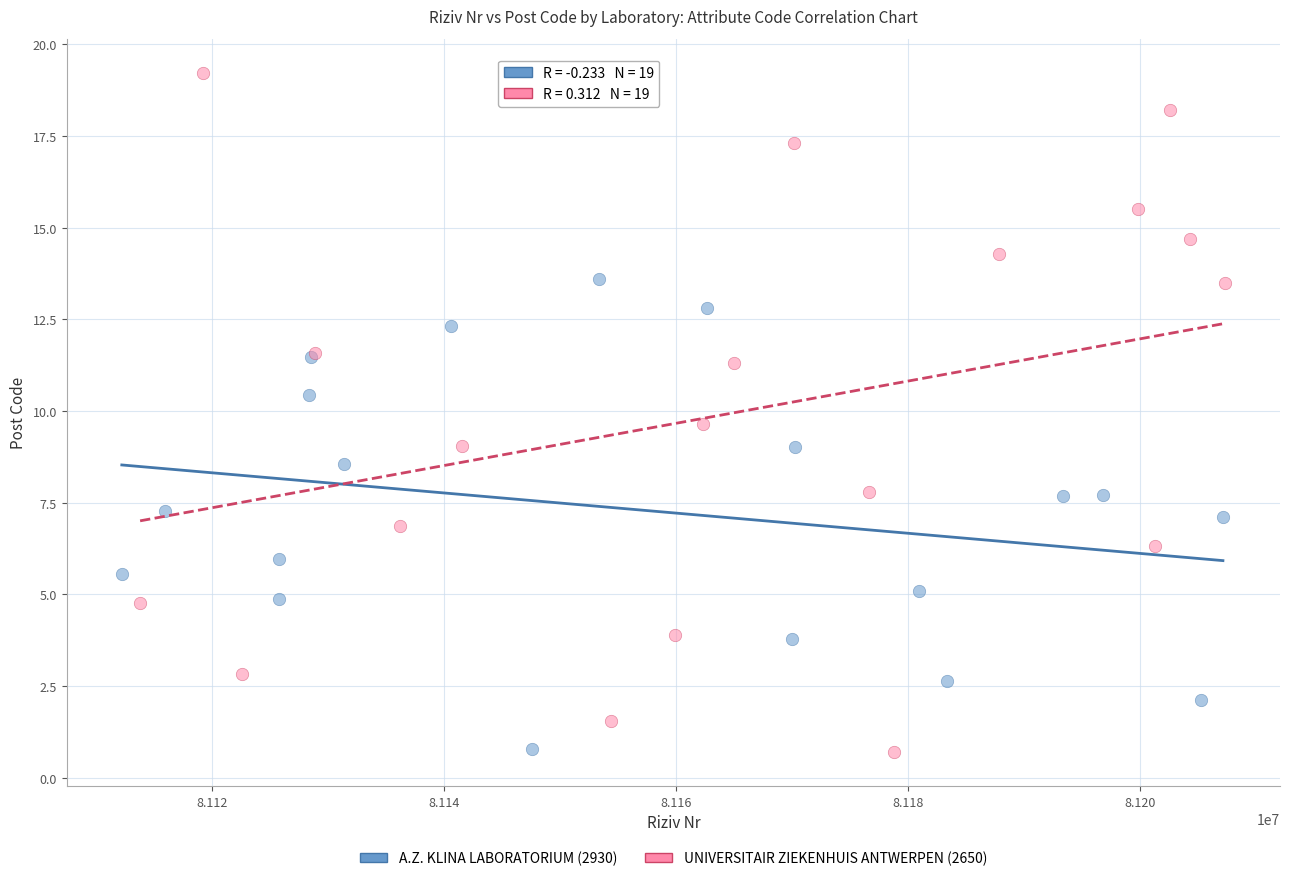

Which series reaches the maximum Y coordinate?

UNIVERSITAIR ZIEKENHUIS ANTWERPEN (2650)